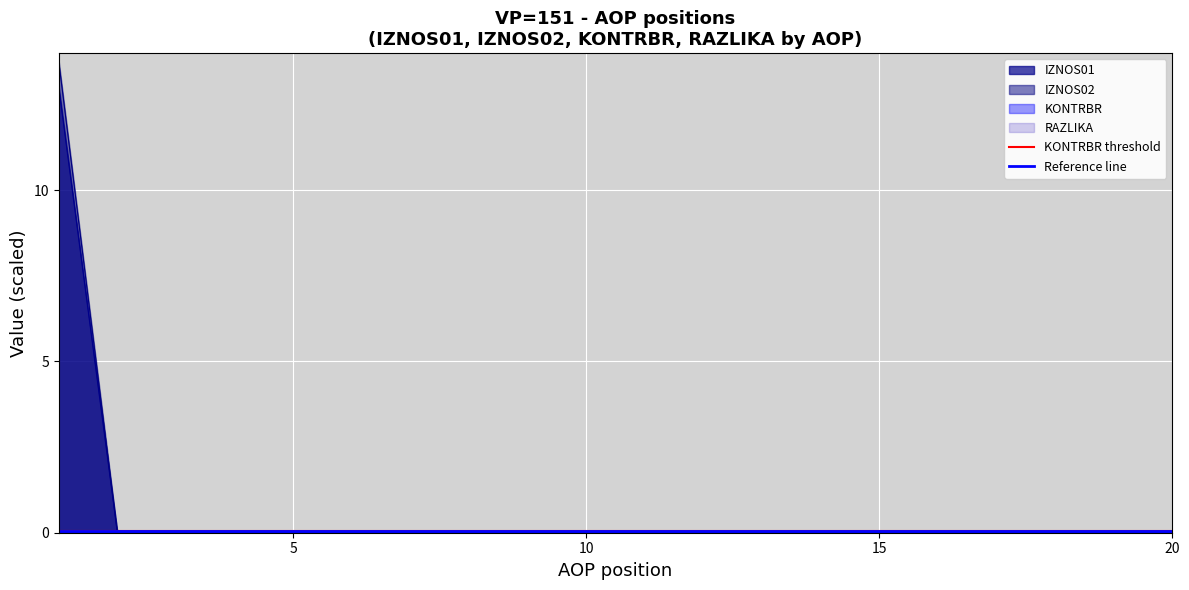

Between 5 and 10, which series saw the biggest shift?

KONTRBR threshold